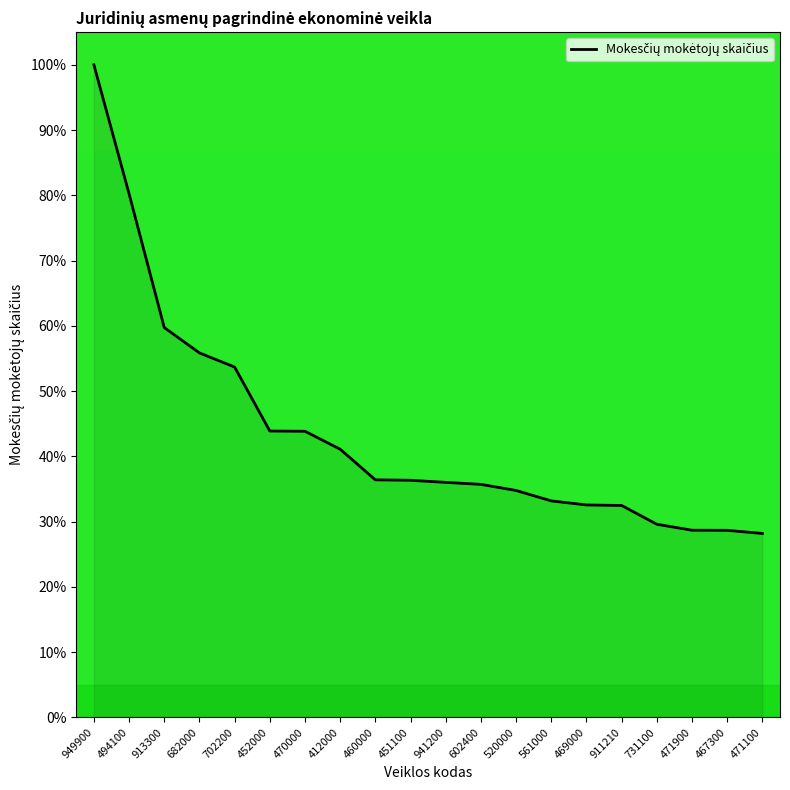

At which label does the data first exceed 36?

949900